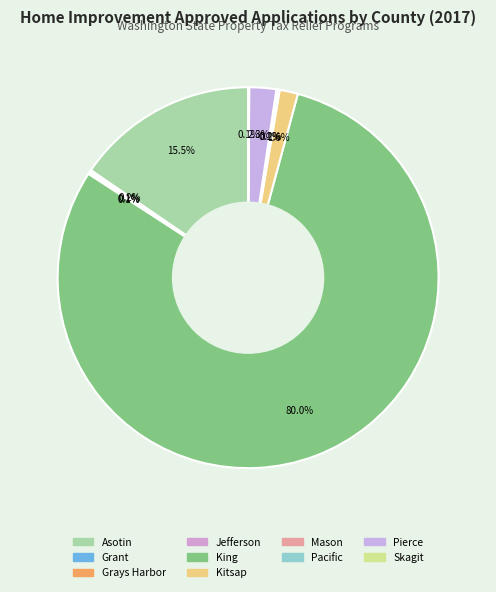

The Grays Harbor slice represents 9% of the pie. True or false?

False